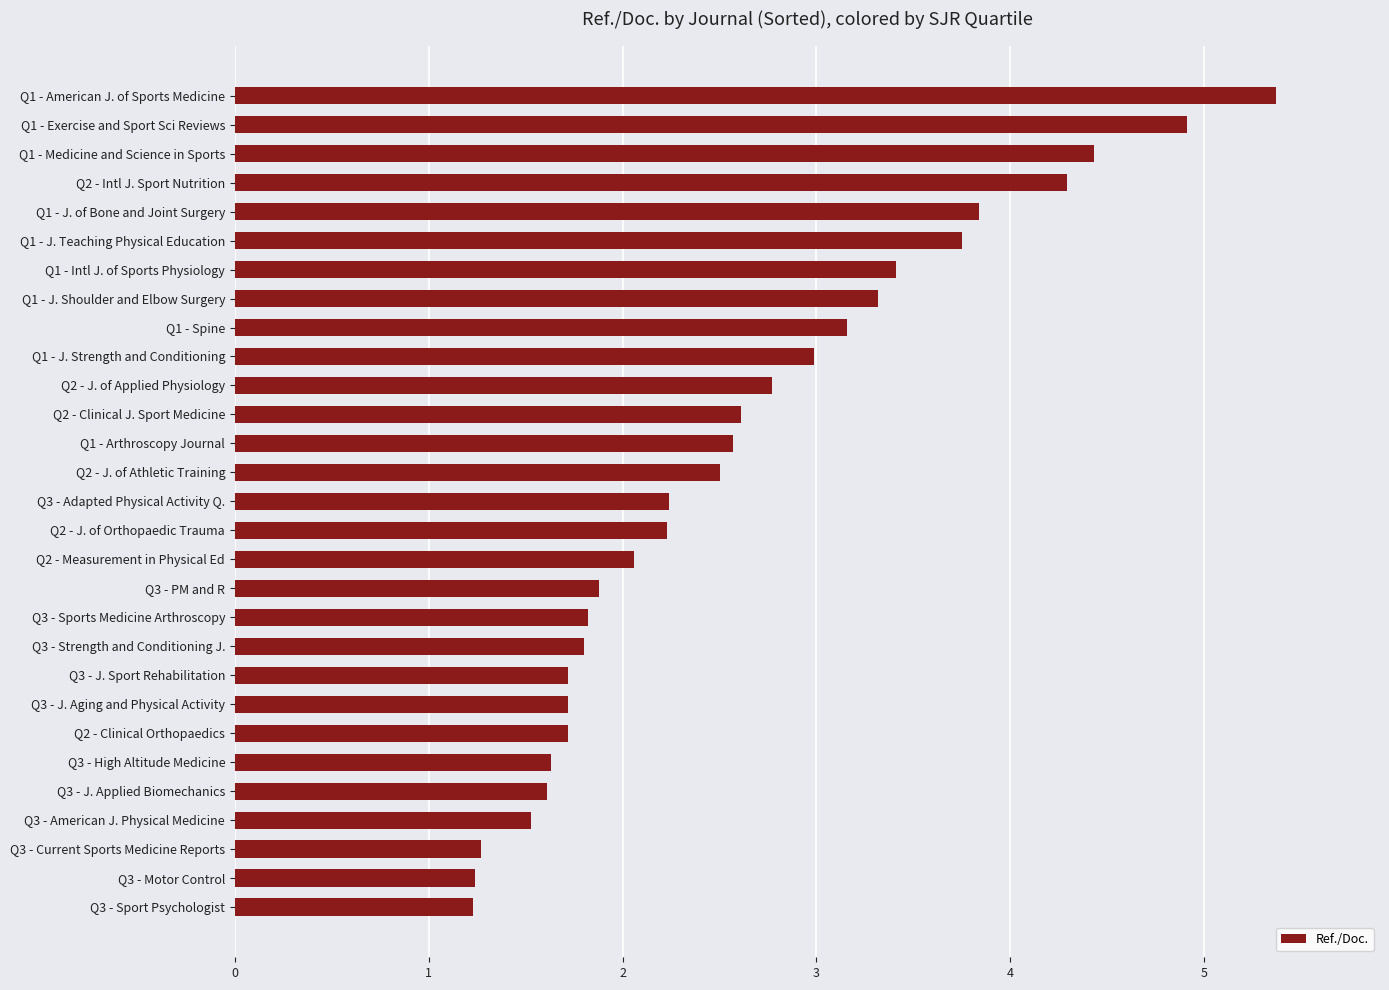

Reading bottom to top, transcribe all the data shown in this chart.

1.2	1.2	1.3	1.5	1.6	1.6	1.7	1.7	1.7	1.8	1.8	1.9	2.1	2.2	2.2	2.5	2.6	2.6	2.8	3.0	3.2	3.3	3.4	3.8	3.8	4.3	4.4	4.9	5.4